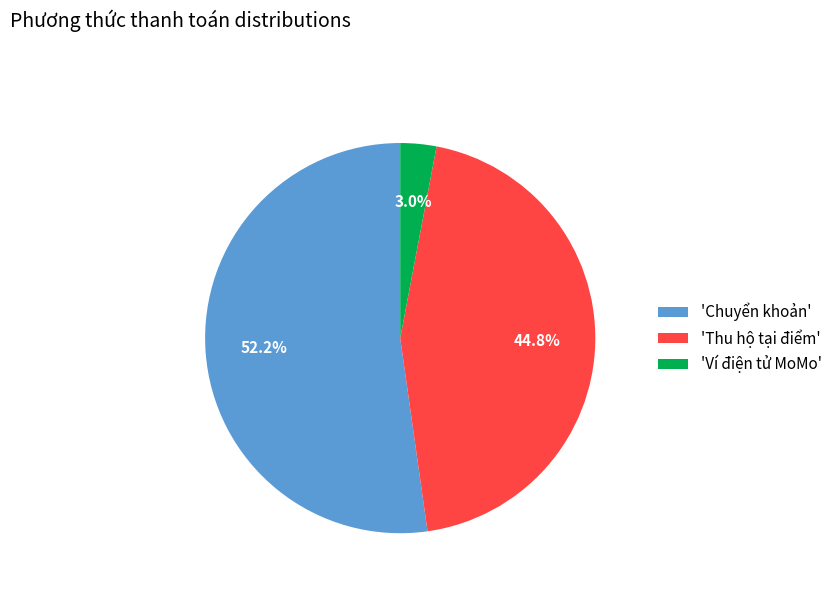

Which category accounts for the majority?

'Chuyển khoản'